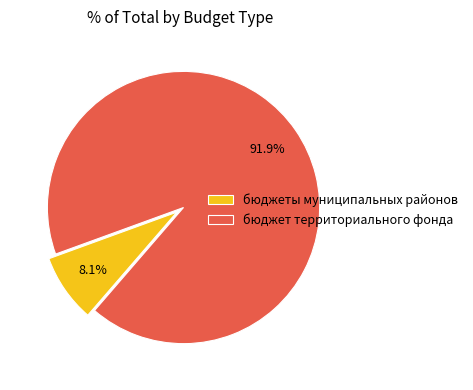

Count the number of slices in the pie.

2